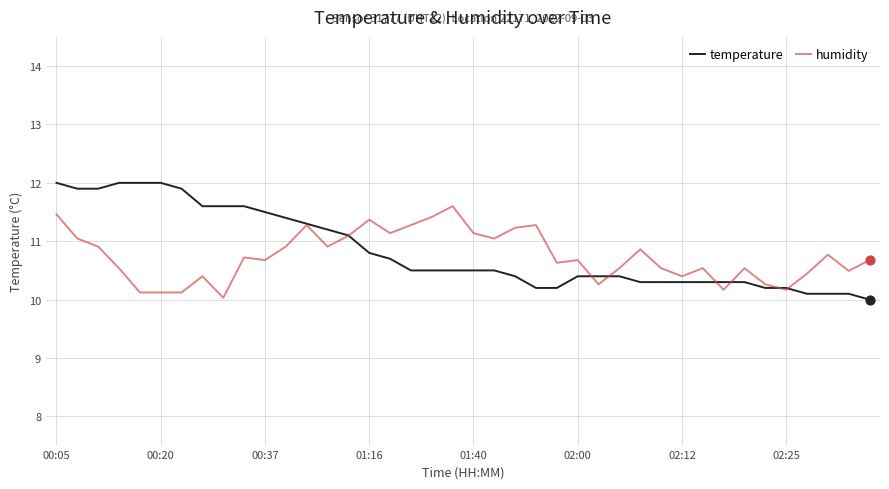

Which series has the widest spread of values?

temperature